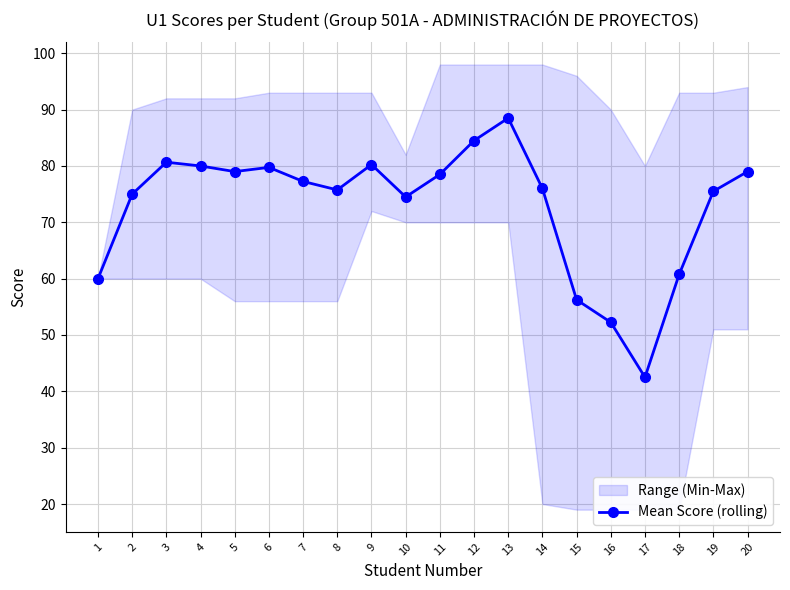

How many points are higher than both their immediate neighbors (excluding endpoints)?

4